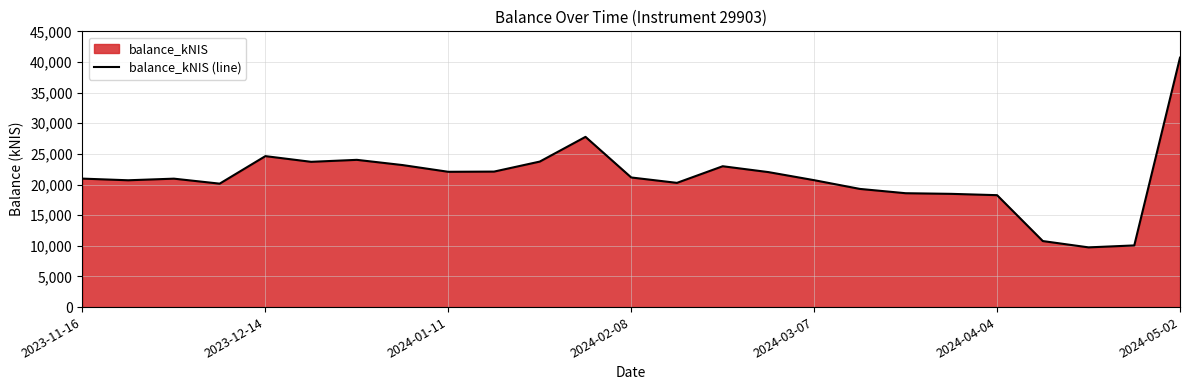

Approximately how many times larger is the value at 2024-05-02 compared to 2024-03-07?

2.0